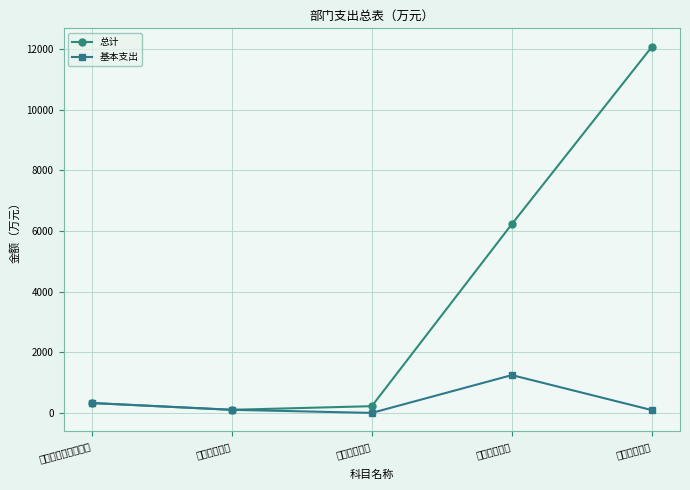

What position from the left is 住房保障支出?

5